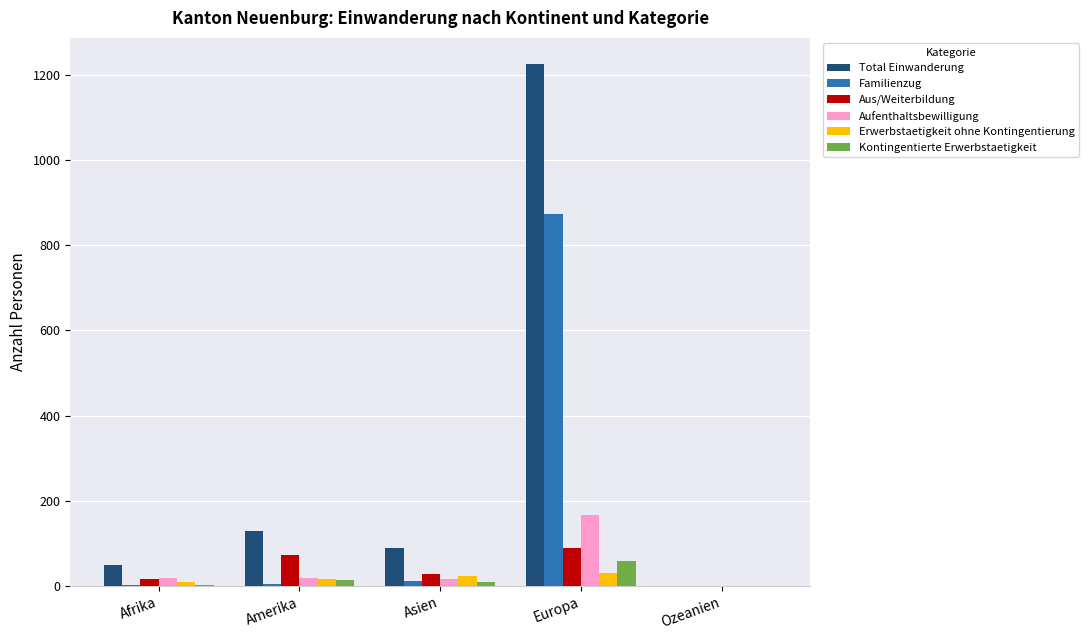

The Familienzug series shows 0 at Ozeanien. True or false?

True